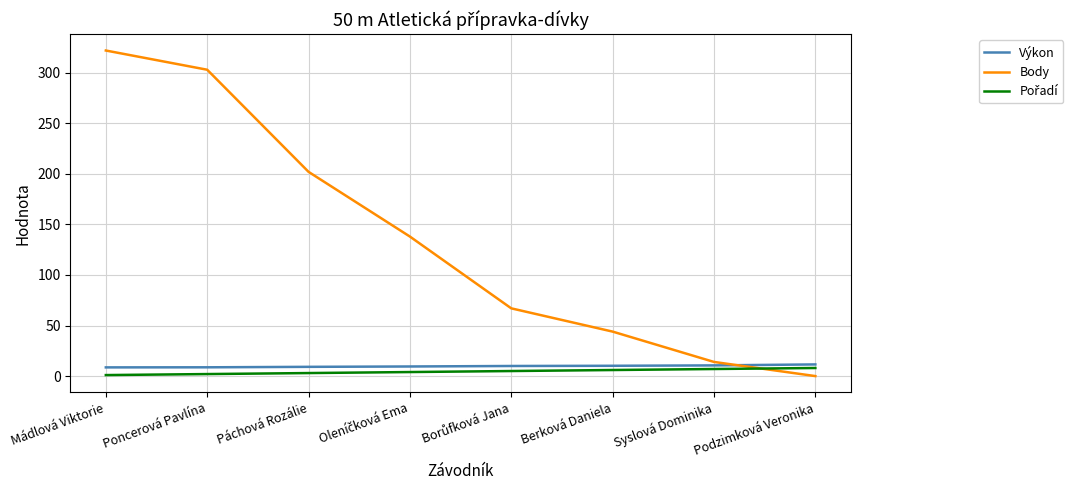

What position from the left is Podzimková Veronika?

8